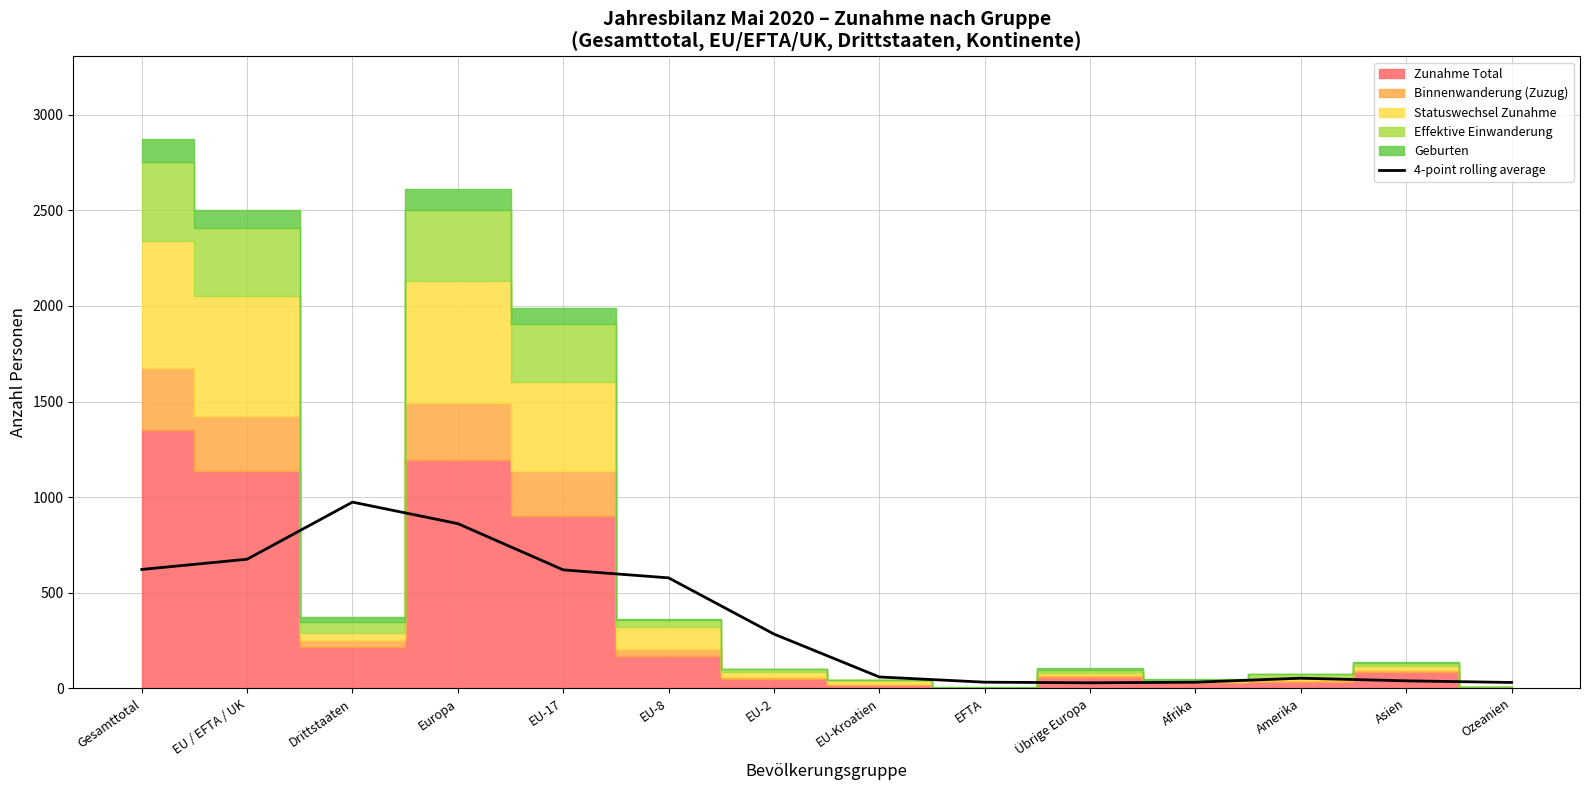

The chart shows a value of 621.5 at Gesamttotal. True or false?

True